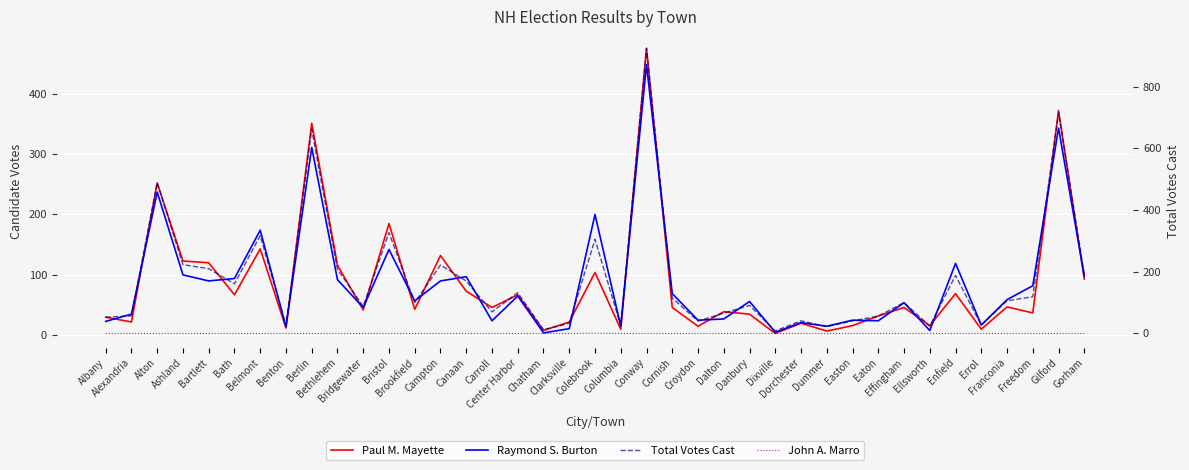

Is it true that Raymond S. Burton equals 131 at Bethlehem?

False